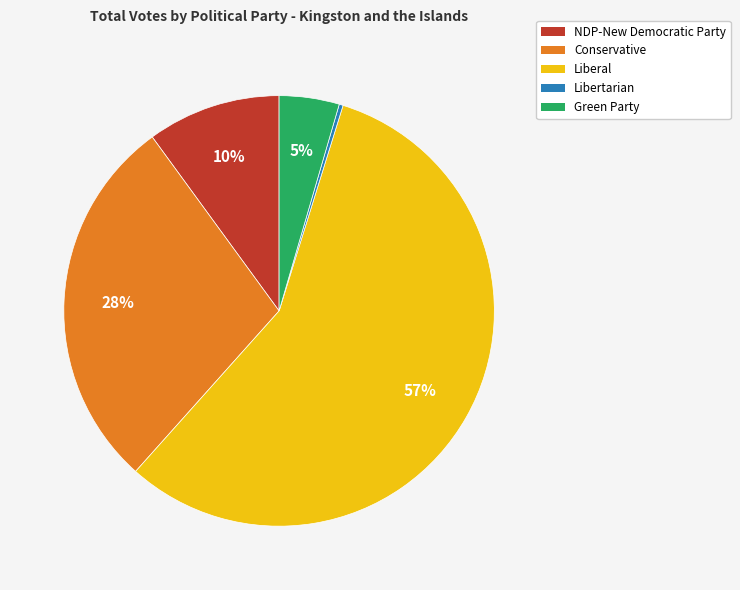

How many slices are in this pie chart?

5